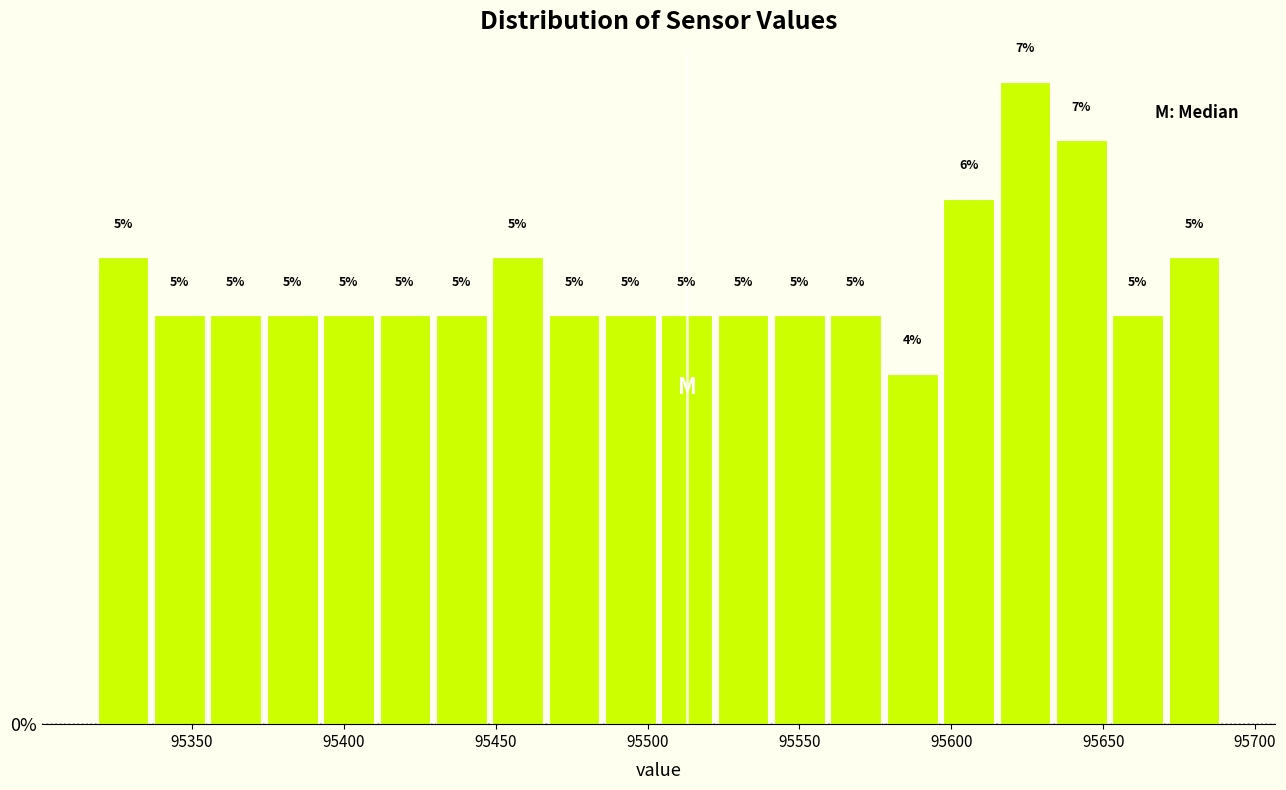

Around what value on the x-axis is the tallest bar? Give the approximate position of its centre, as read against the axis.

95625